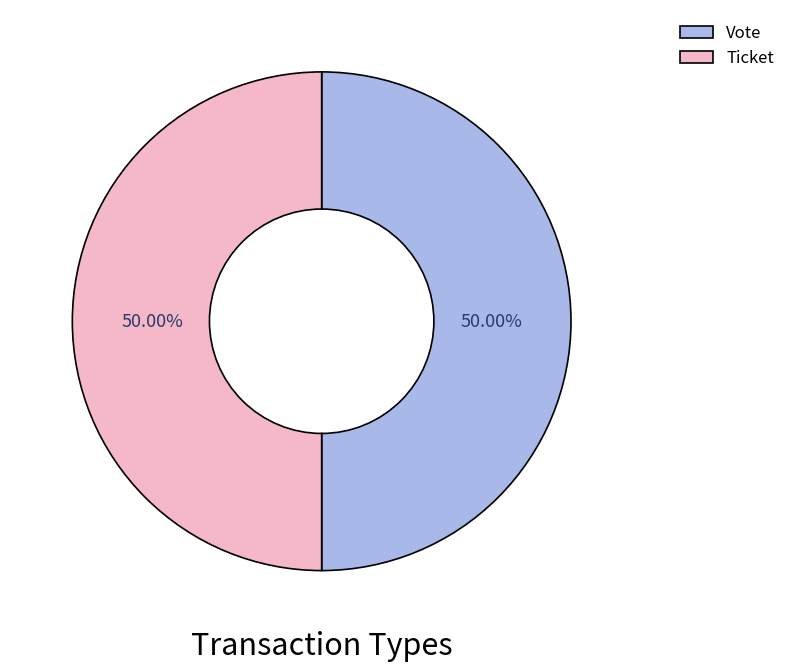

Combined, what portion of the pie is Ticket and Vote?

100.0%